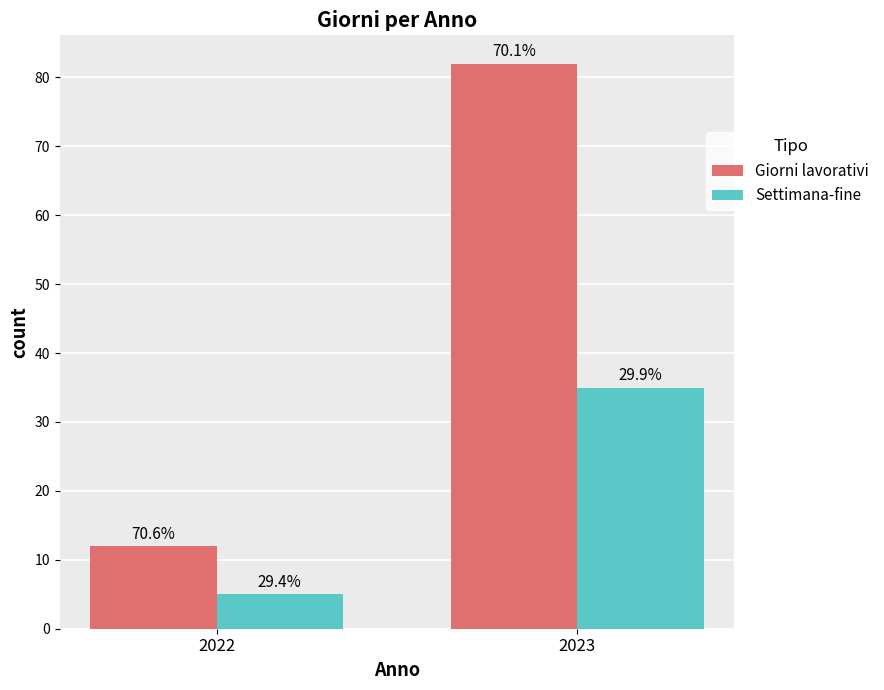

What are all the series names shown in the legend?

Giorni lavorativi, Settimana-fine